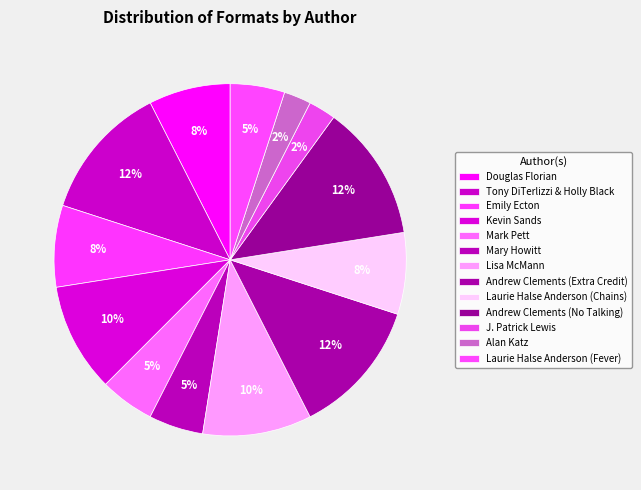

To the nearest percent, what percentage of the pie is Mark Pett?

5%